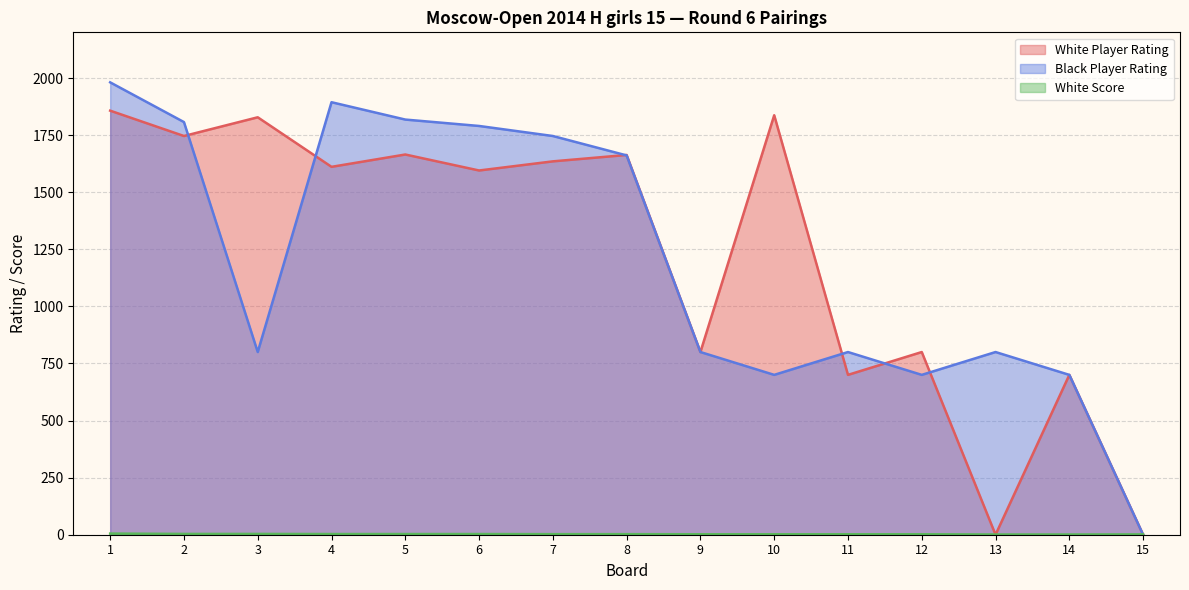

Which series has the largest total across all categories?

White Player Rating